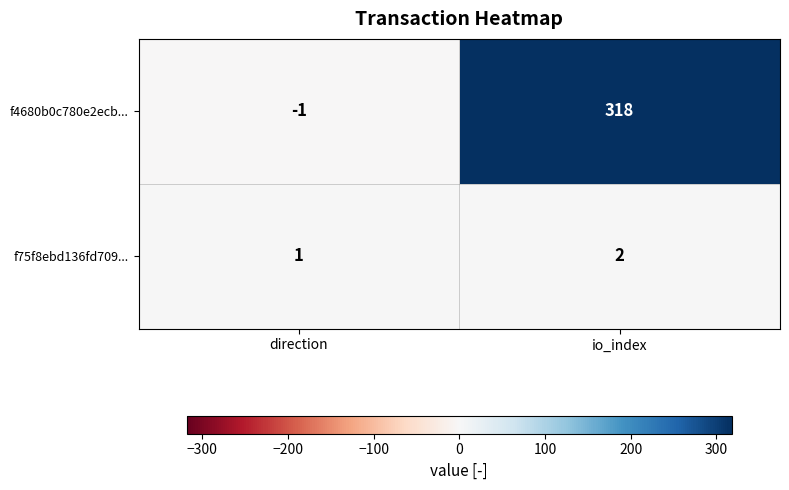

At which label is f4680b0c780e2ecb... closest to 158?

direction